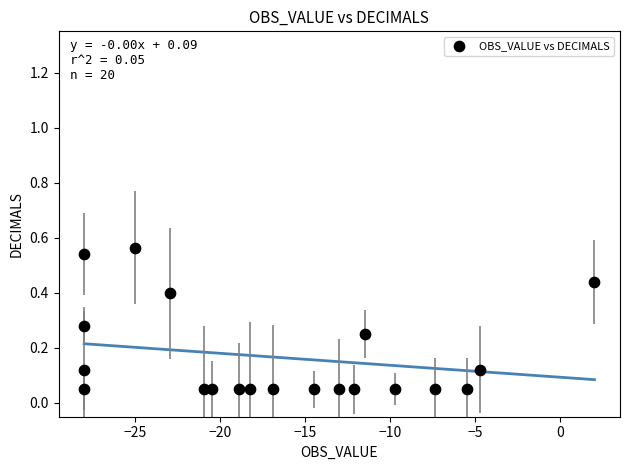

What is the range of X values (max minus min)?

30.0